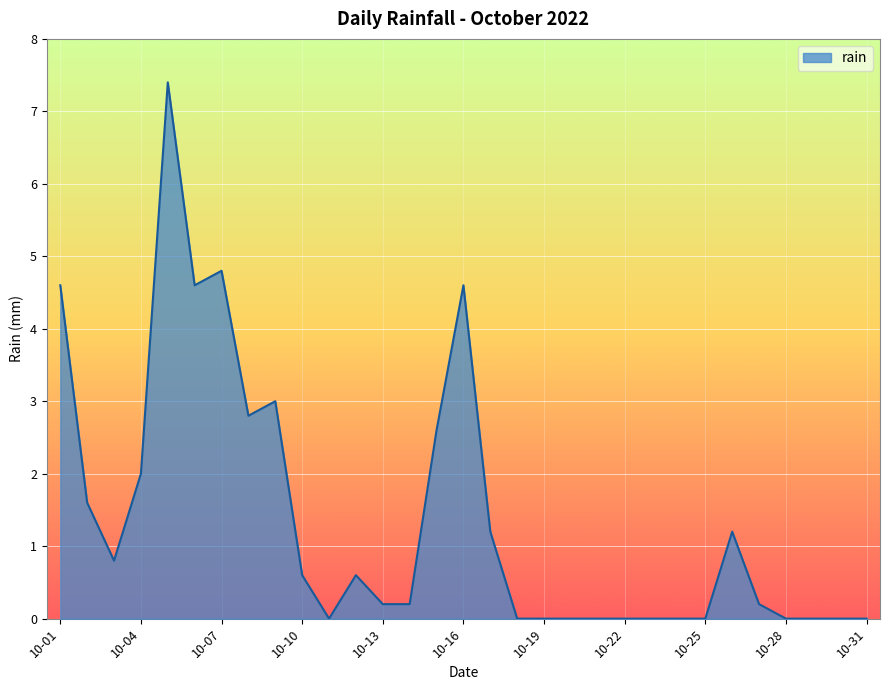

What is the greatest value displayed?

7.4